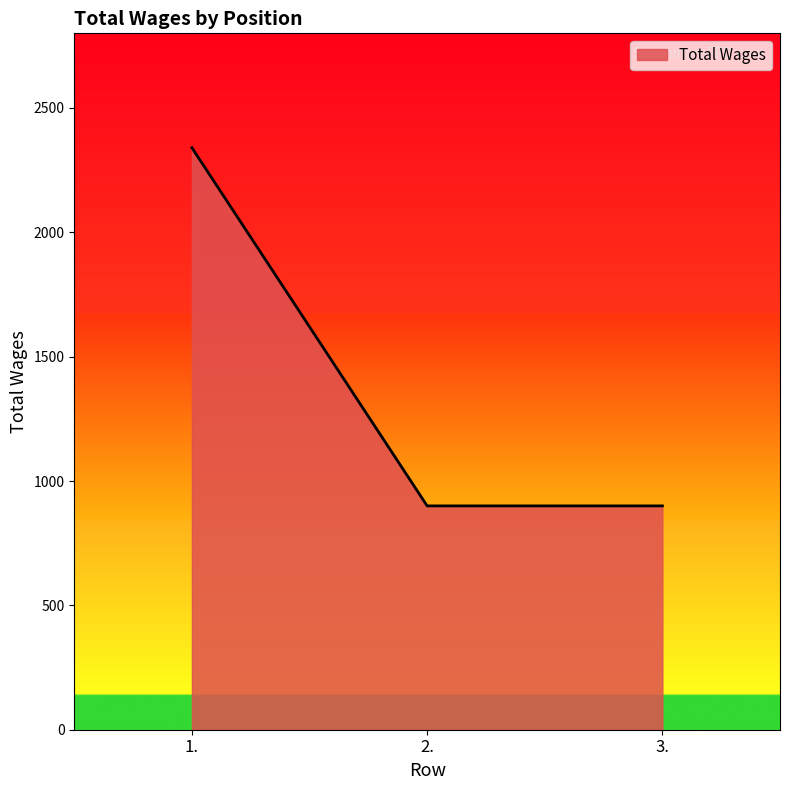

What is the change in value from 1. to 3.?

-1440